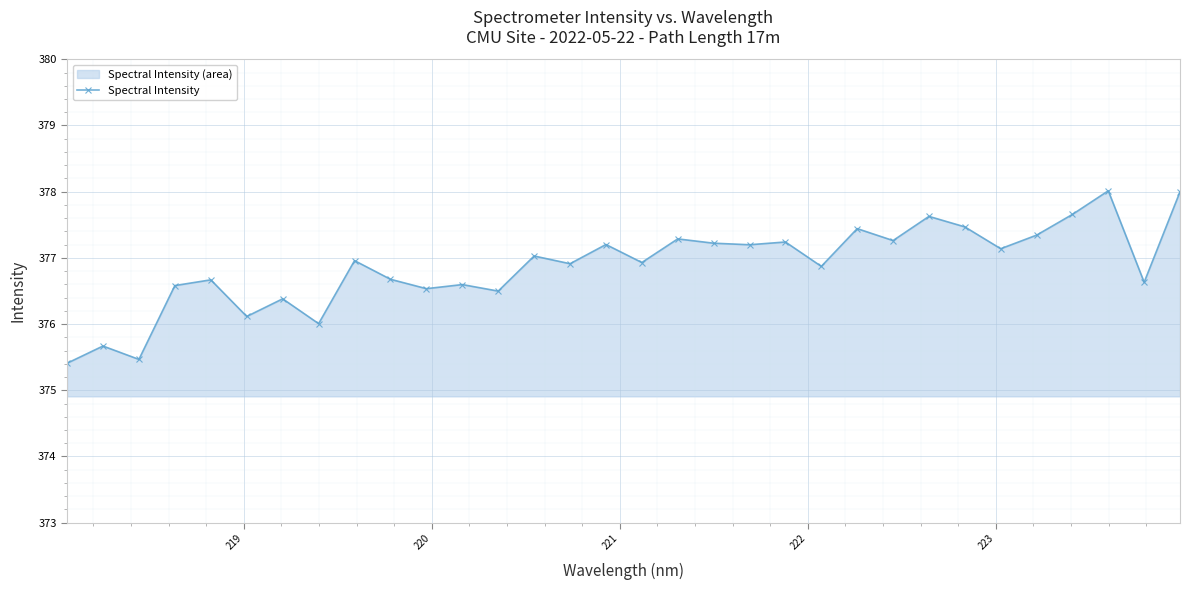

Reading right to left, what are all the values shown in this chart?

378.0	376.6	378.0	377.7	377.3	377.1	377.5	377.6	377.3	377.4	376.9	377.2	377.2	377.2	377.3	376.9	377.2	376.9	377.0	376.5	376.6	376.5	376.7	377.0	376.0	376.4	376.1	376.7	376.6	375.5	375.7	375.4